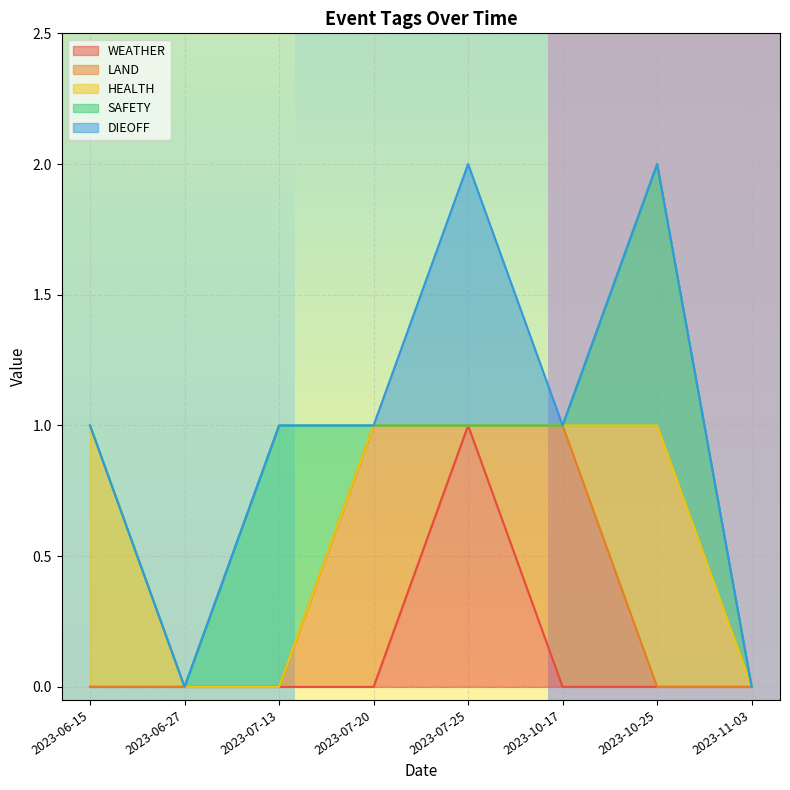

Count the HEALTH values in the range 0 to 1.

8